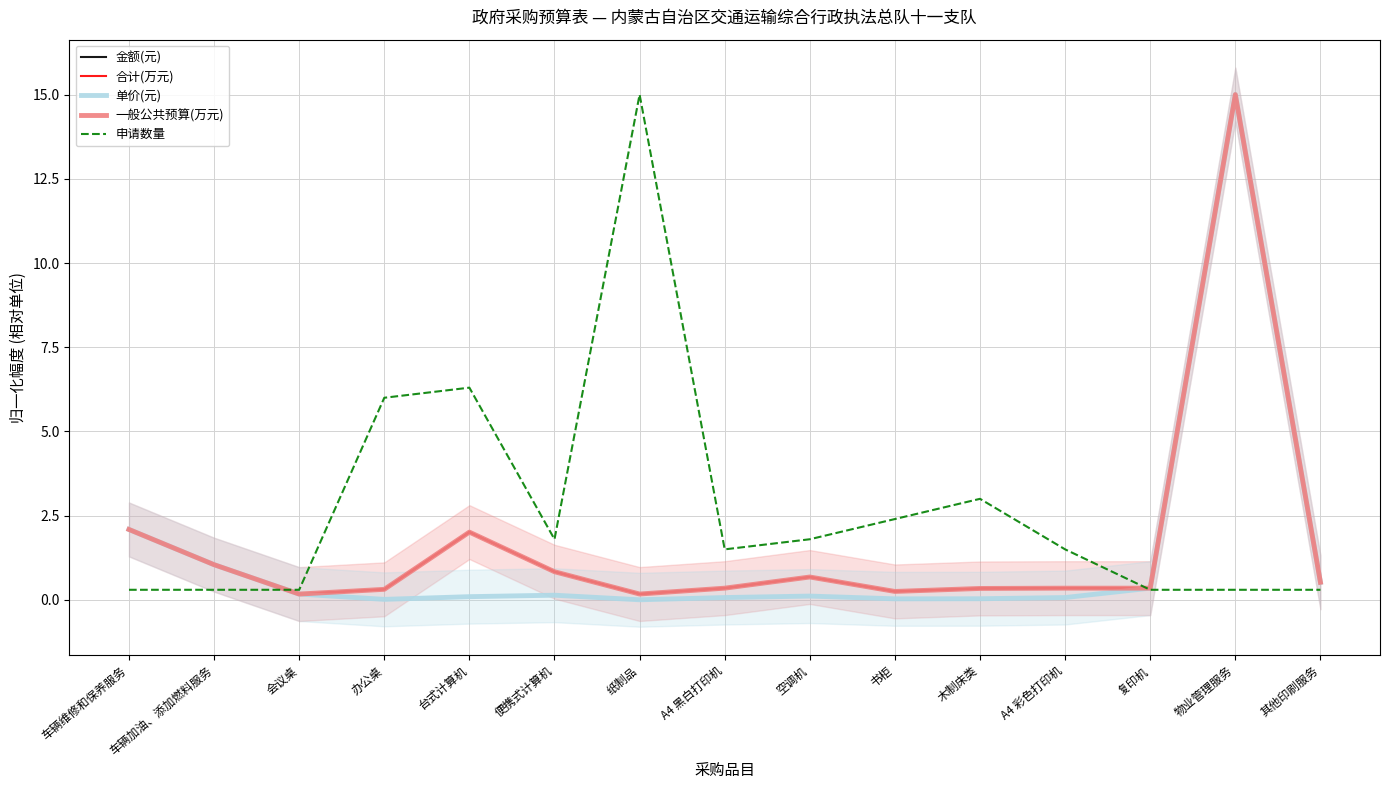

At how many categories does at least one series exceed 10?

2